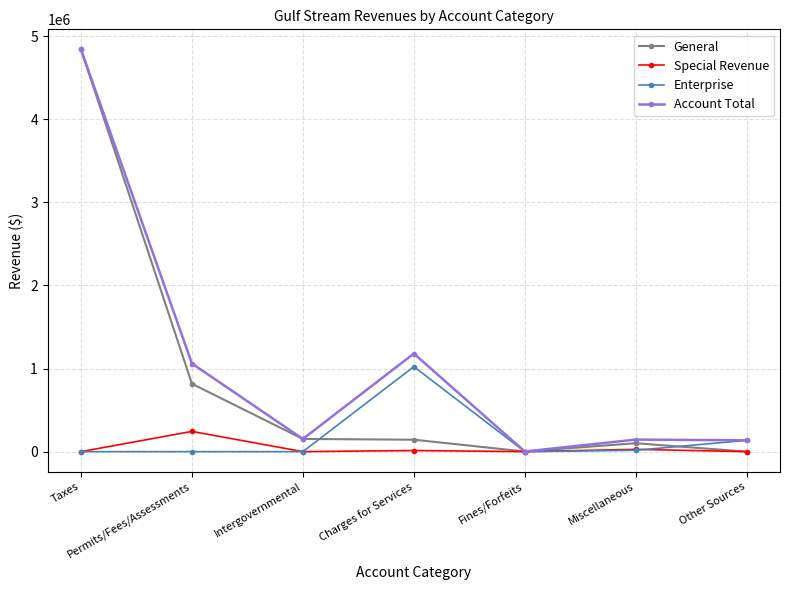

What is the label of the 4th point from the right?

Charges for Services